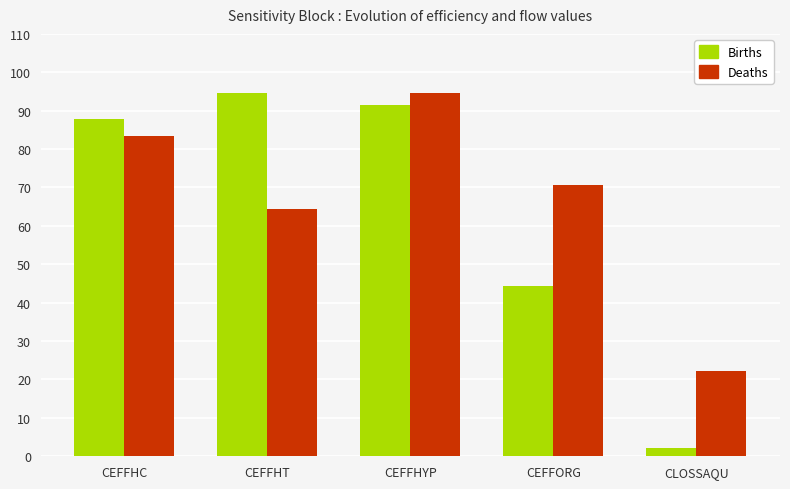

True or false: Births has a value of 60.6 at CEFFORG.

False